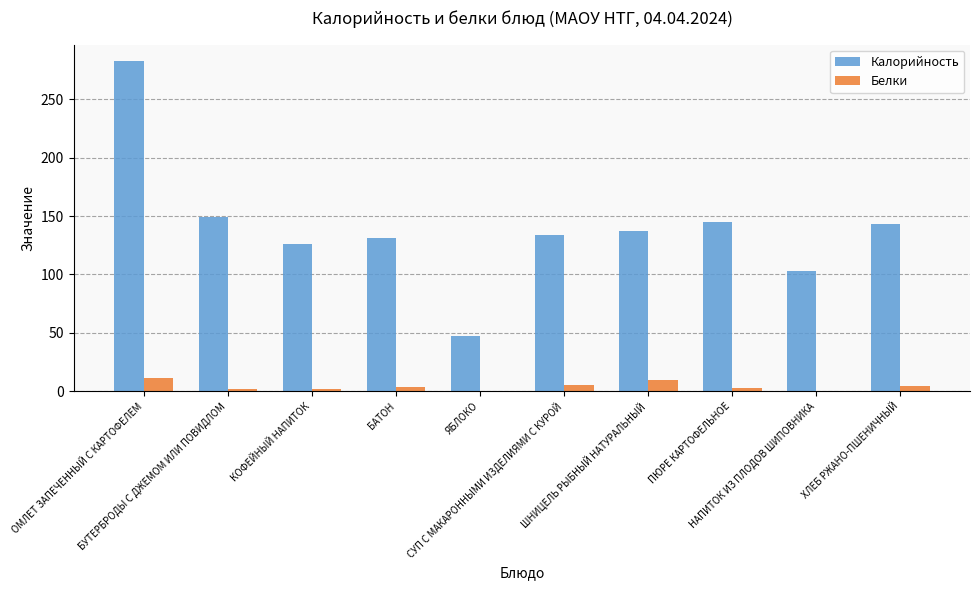

What is the highest value of the Калорийность series?

282.6